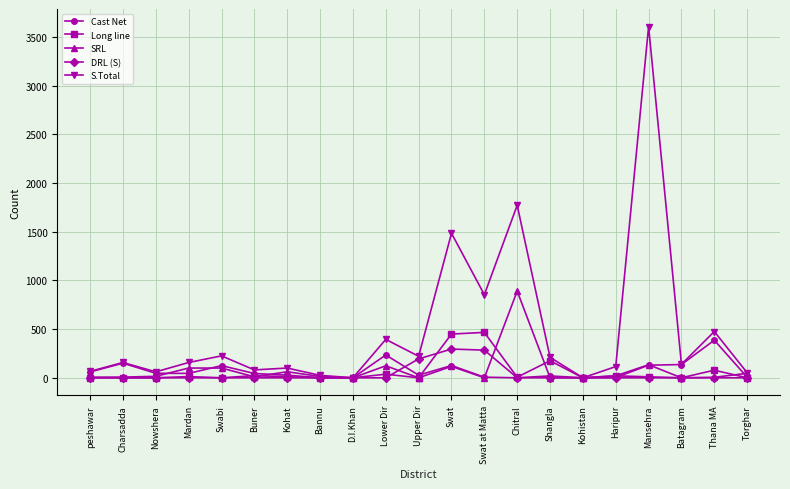

Which category has the highest value across all series?

Mansehra